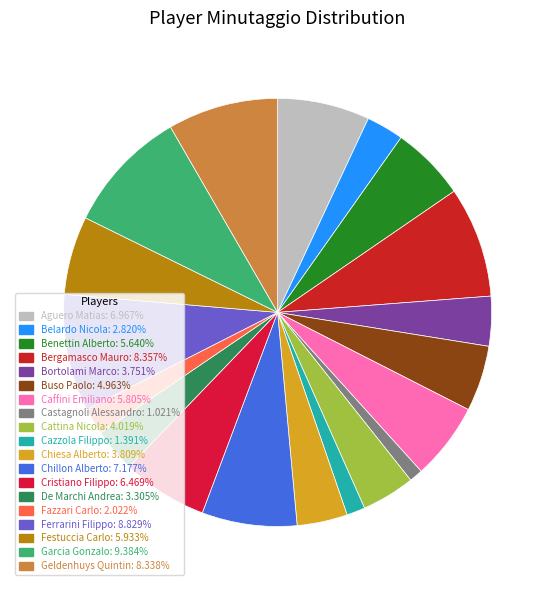

Is there any slice that represents more than half of the pie?

No